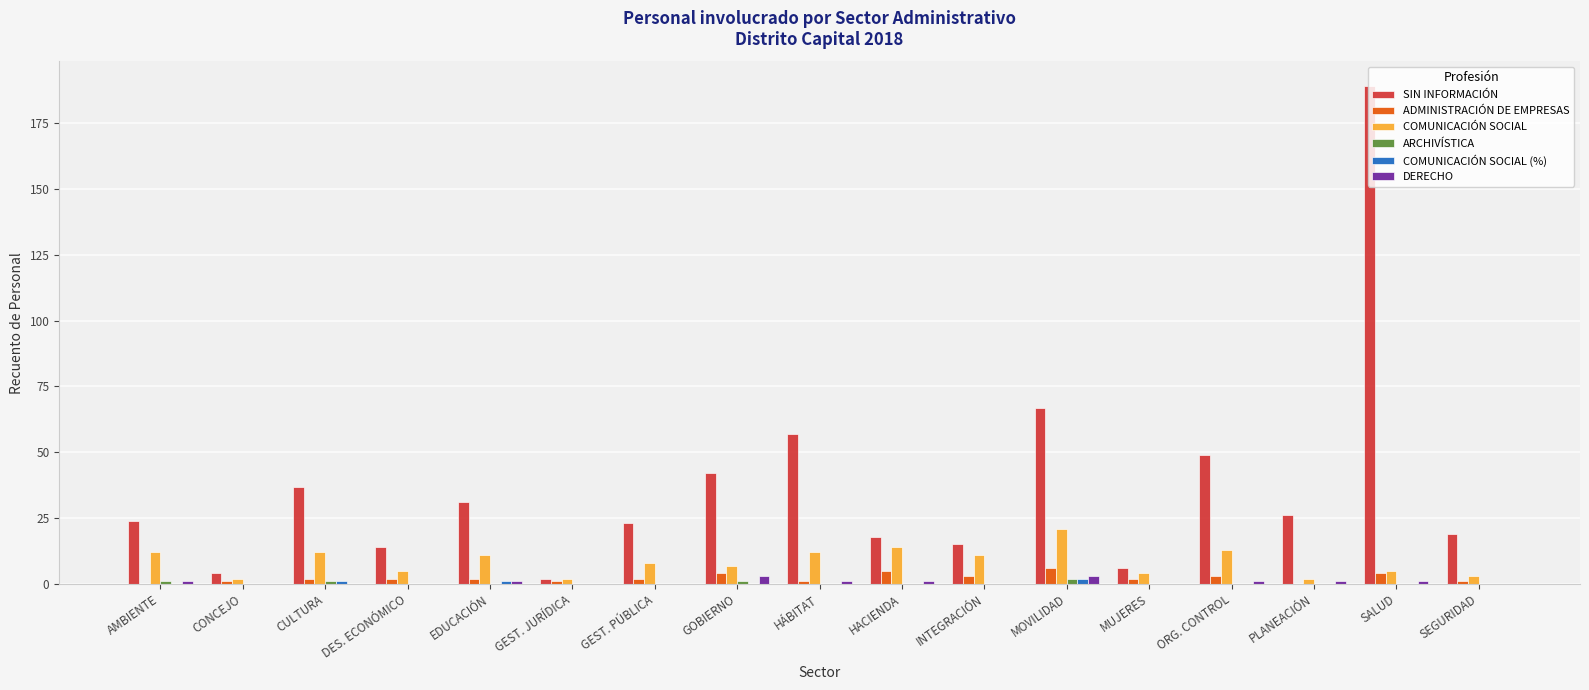

Which series has the largest range (max minus min)?

SIN INFORMACIÓN